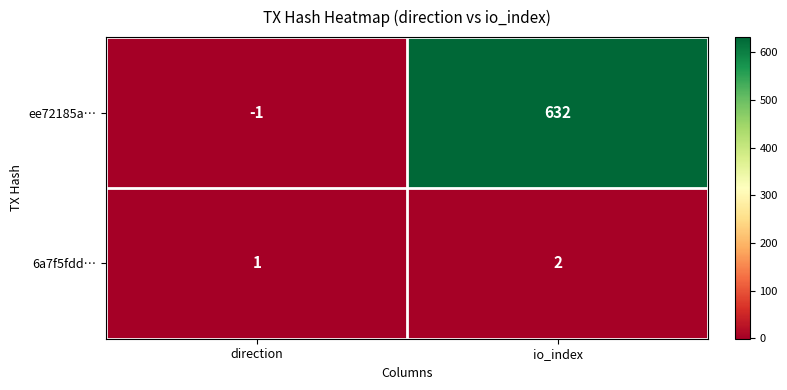

Rank the series by their average value, from highest to lowest.

ee72185a…, 6a7f5fdd…